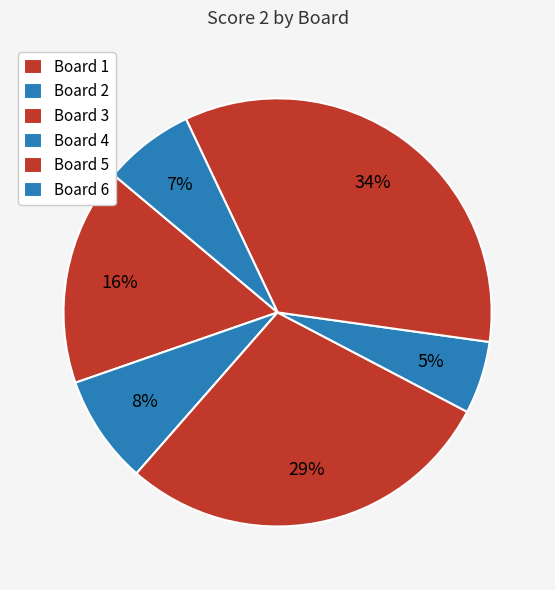

How many segments does this pie chart have?

6